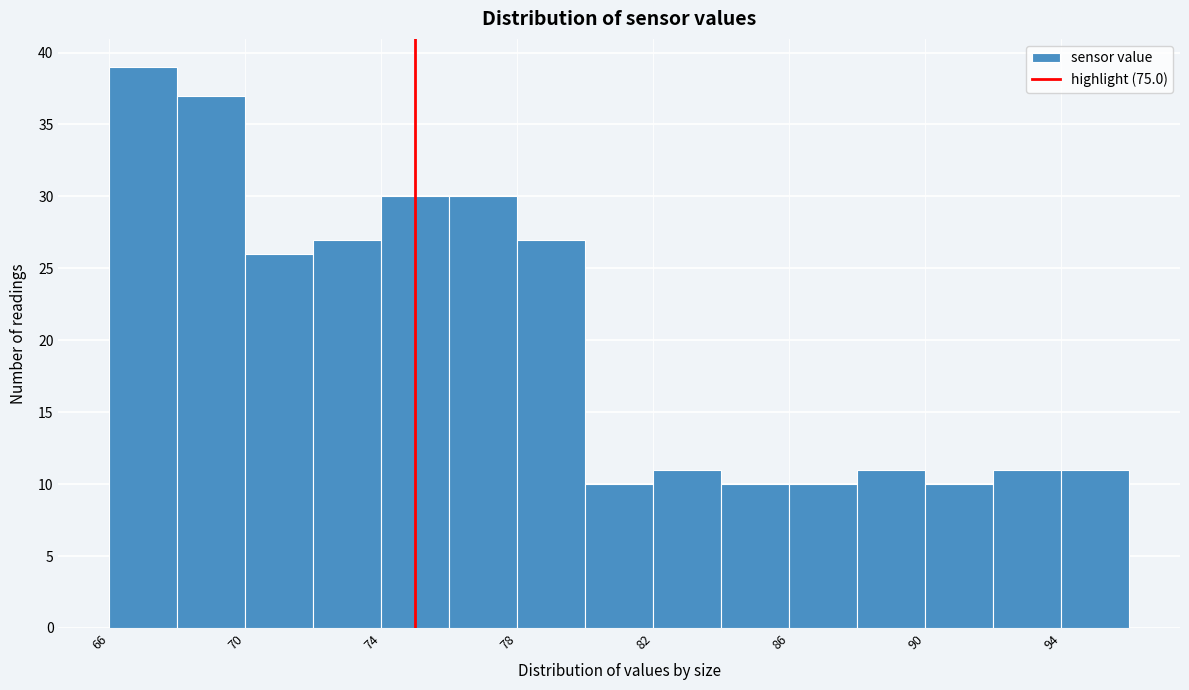

Reading left to right, list every bar in this chart as the range it spans on the x-axis followed by its height. The values are not printed on the chart, so give them approximately, as read against the axis.

66 to 68: 39
68 to 70: 37
70 to 72: 26
72 to 74: 27
74 to 76: 30
76 to 78: 30
78 to 80: 27
80 to 82: 10
82 to 84: 11
84 to 86: 10
86 to 88: 10
88 to 90: 11
90 to 92: 10
92 to 94: 11
94 to 96: 11